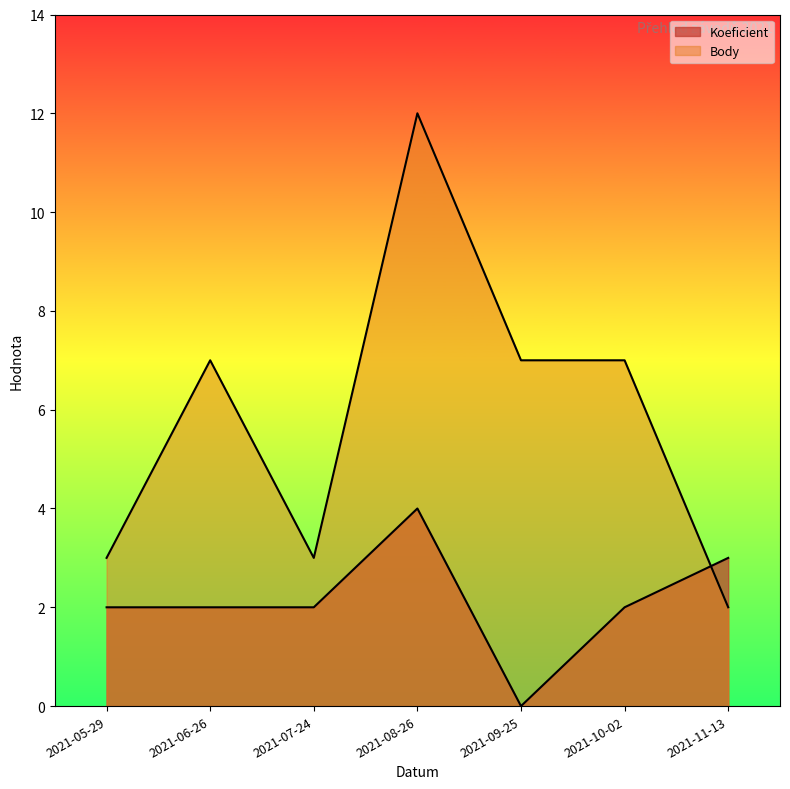

Which series ends up on top after the final intersection of Body and Koeficient?

Koeficient